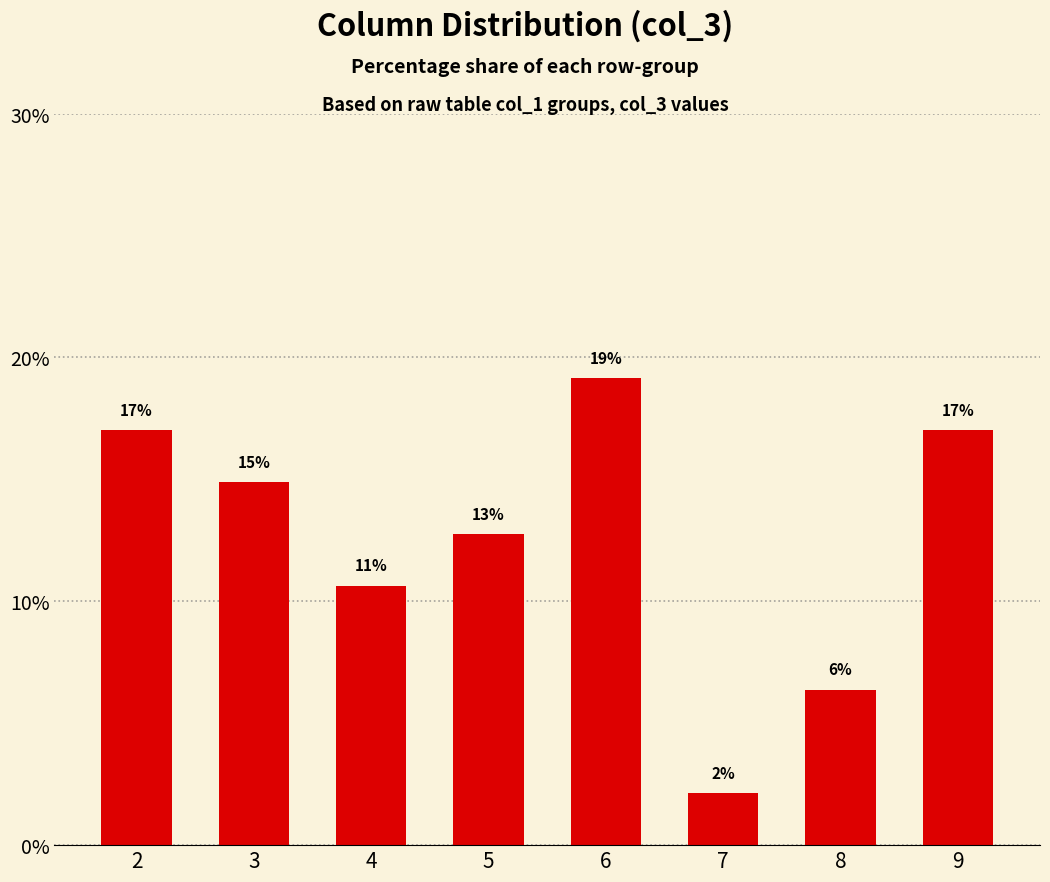

What is the value of the 6th bar from the left?

2.1